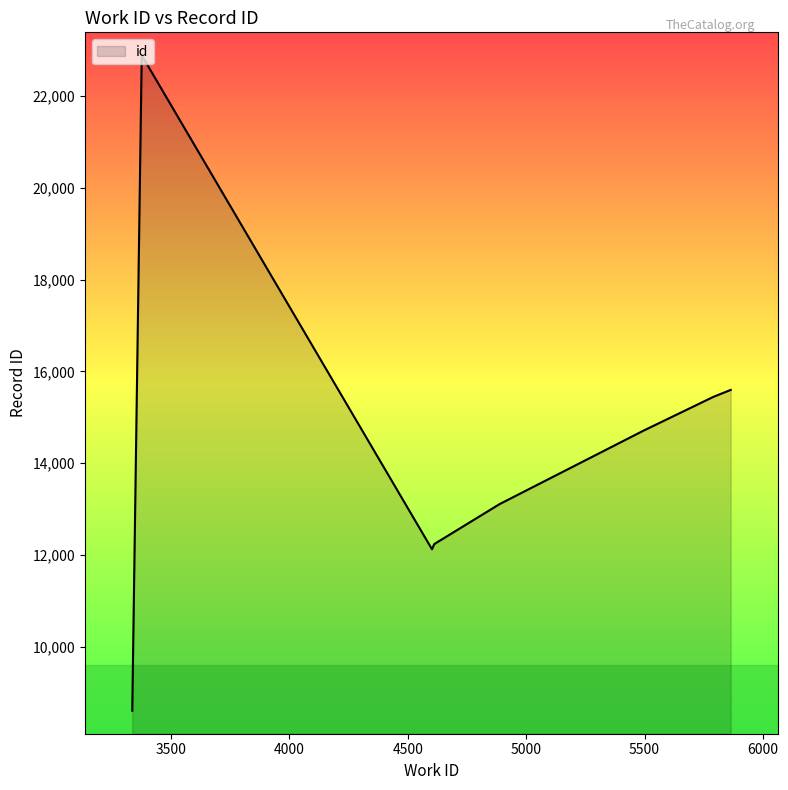

What is the maximum value shown in the chart?

22889